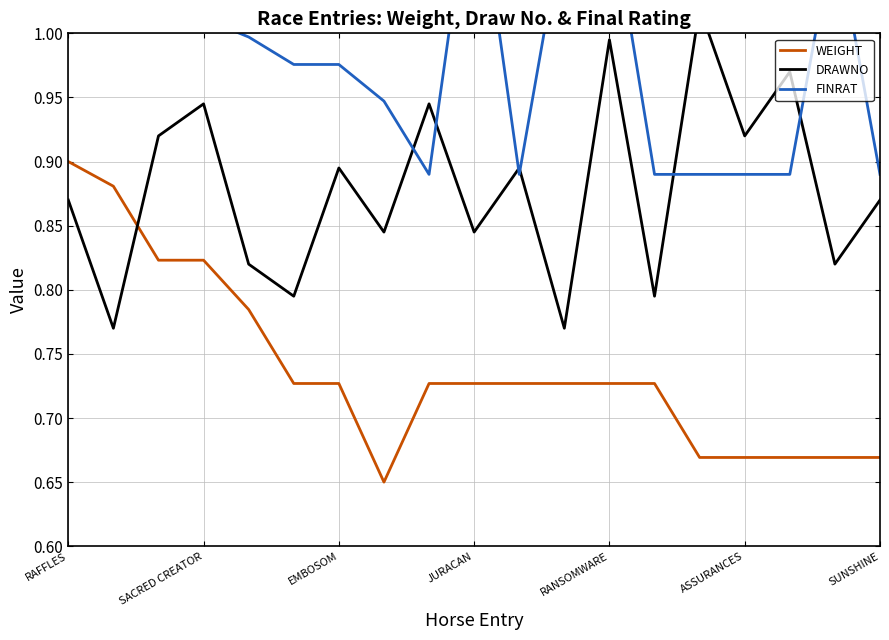

The WEIGHT series shows 0.5 at RAFFLES. True or false?

False